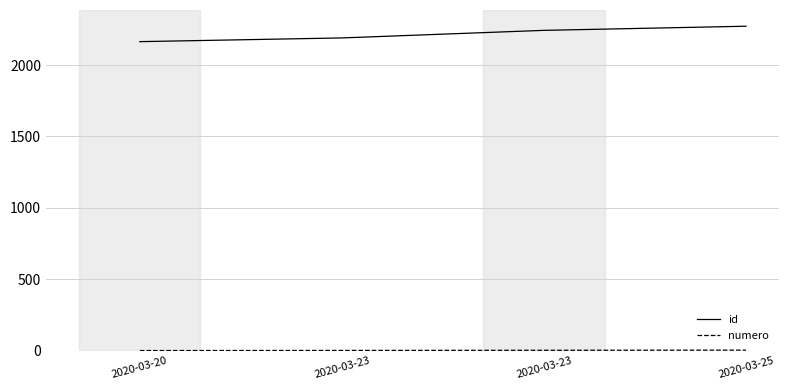

How many categories are shown in the chart?

4